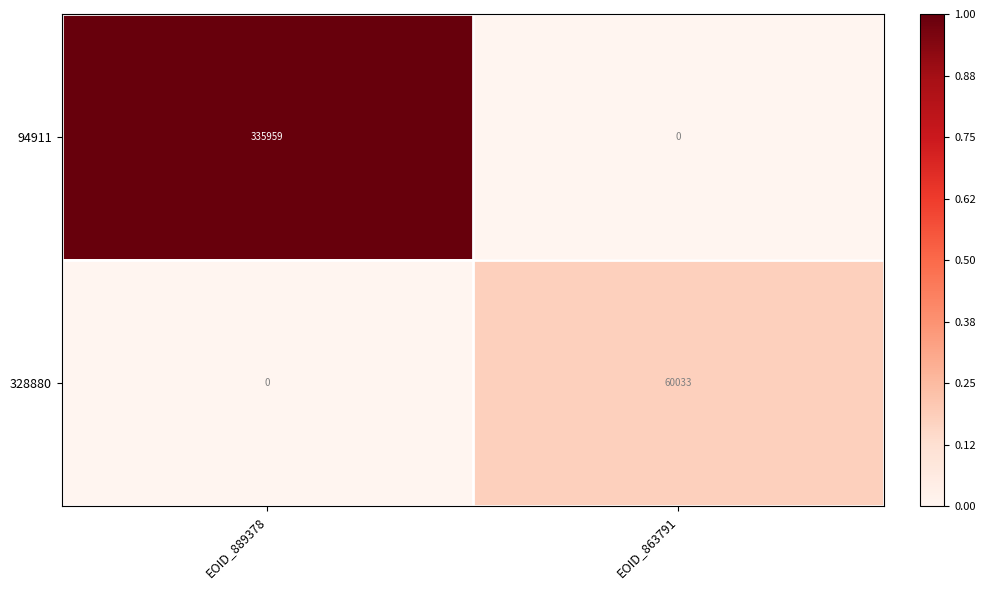

Reading left to right, transcribe all the data shown in this chart.

94911: EOID_889378=335959	EOID_863791=0
328880: EOID_889378=0	EOID_863791=60033